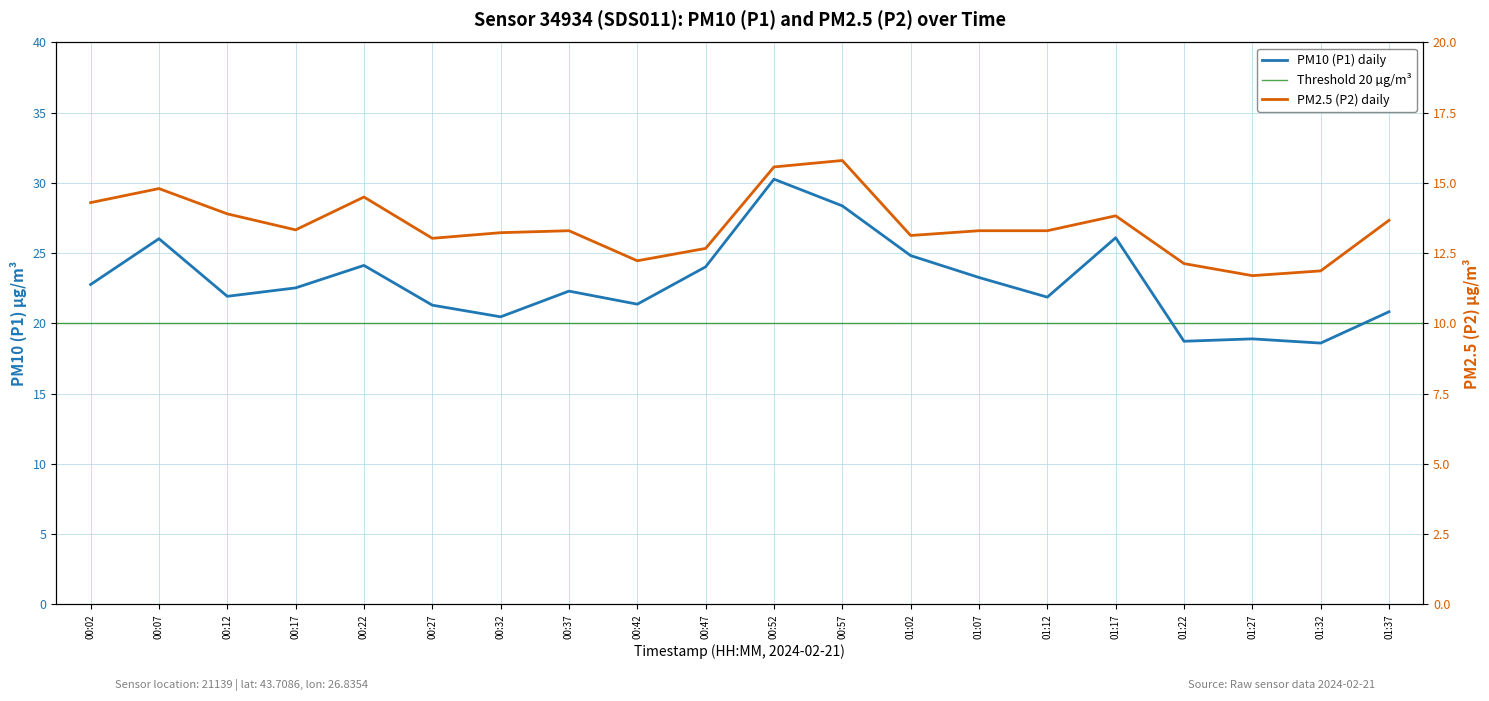

At which category is the sum across all series the highest?

00:52